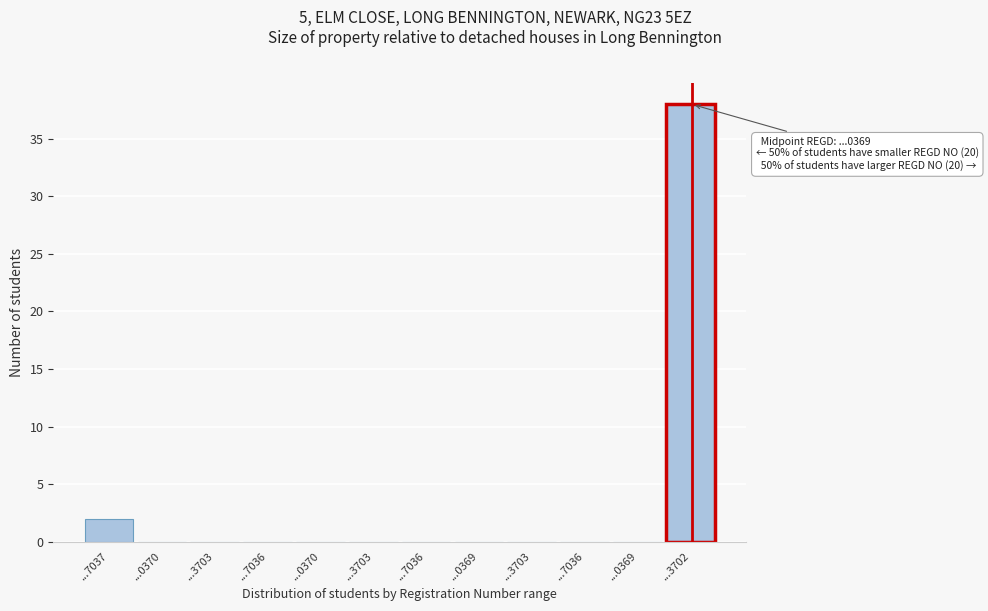

How many categories are shown in the chart?

12